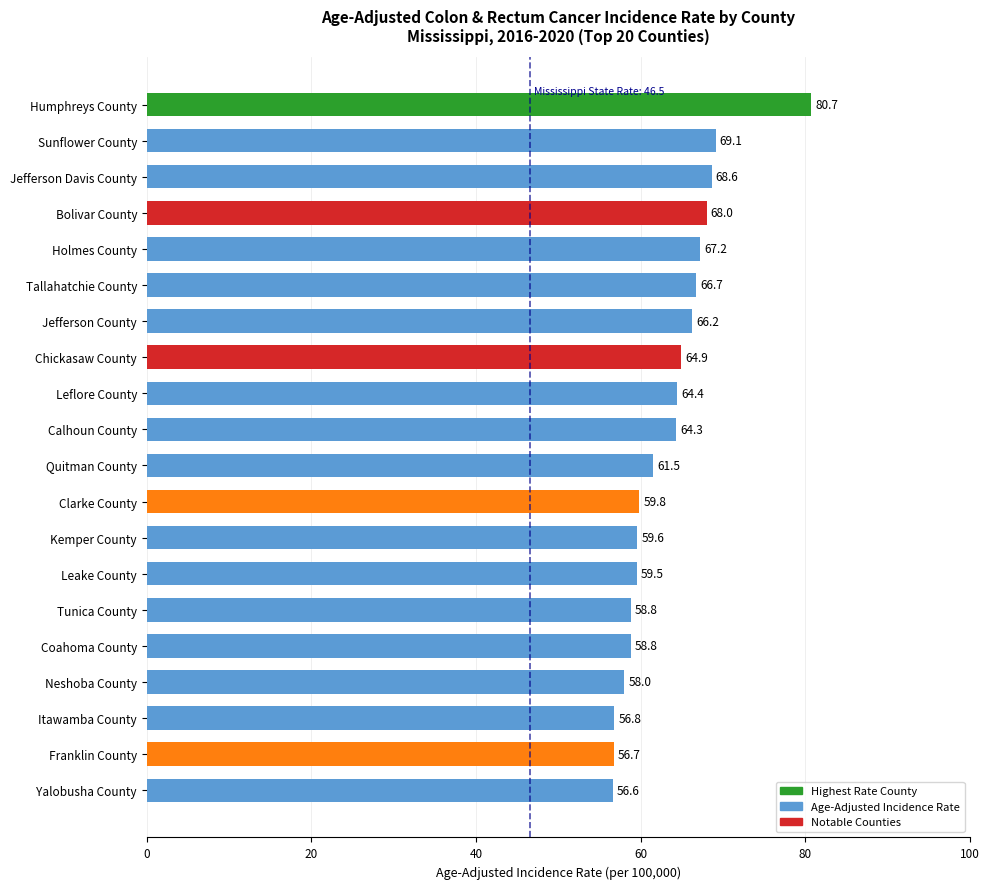

What is the change in value from Jefferson Davis County to Sunflower County?

+0.5